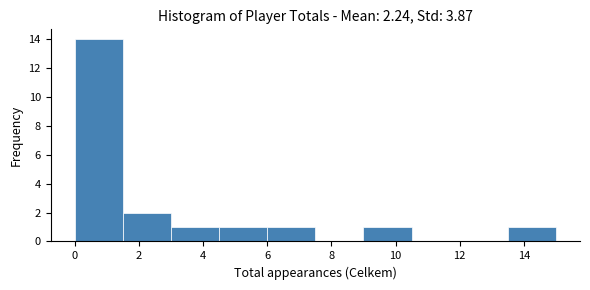

Reading left to right, list every bar in this chart as the range it spans on the x-axis followed by its height. Neither the bar edges nor the heights are printed on the chart, so give them approximately, as read against the axes.

0.0 to 1.5: 14
1.5 to 3.0: 2
3.0 to 4.5: 1
4.5 to 6.0: 1
6.0 to 7.5: 1
7.5 to 9.0: 0
9.0 to 10.5: 1
10.5 to 12.0: 0
12.0 to 13.5: 0
13.5 to 15.0: 1